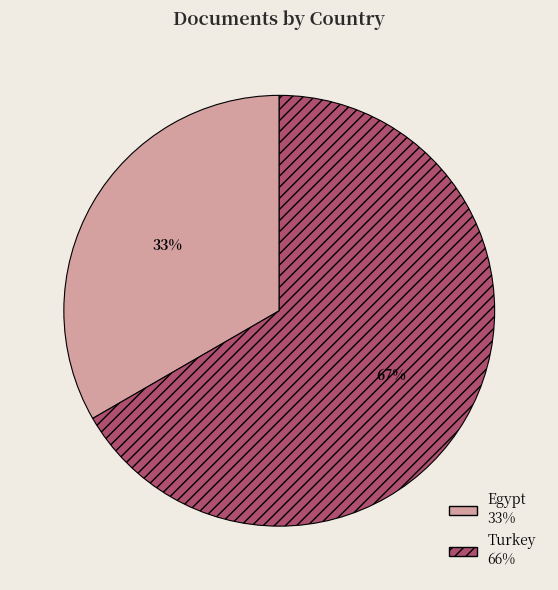

Which slice is the largest?

Turkey